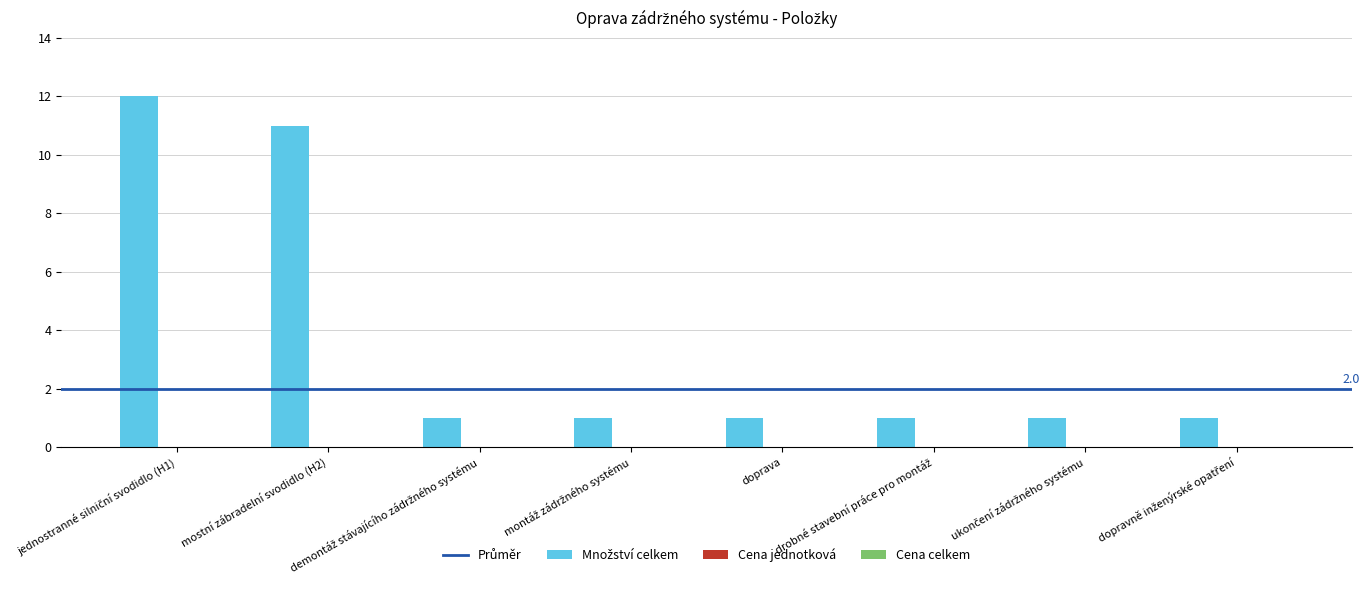

What is the value of the 2nd bar from the left?

11